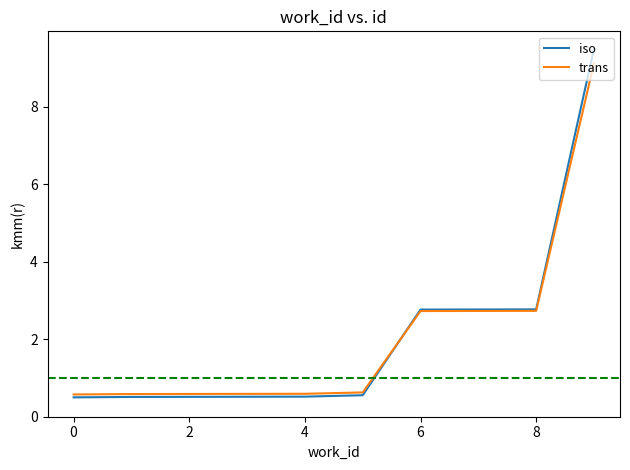

At how many categories does at least one series exceed 3?

1